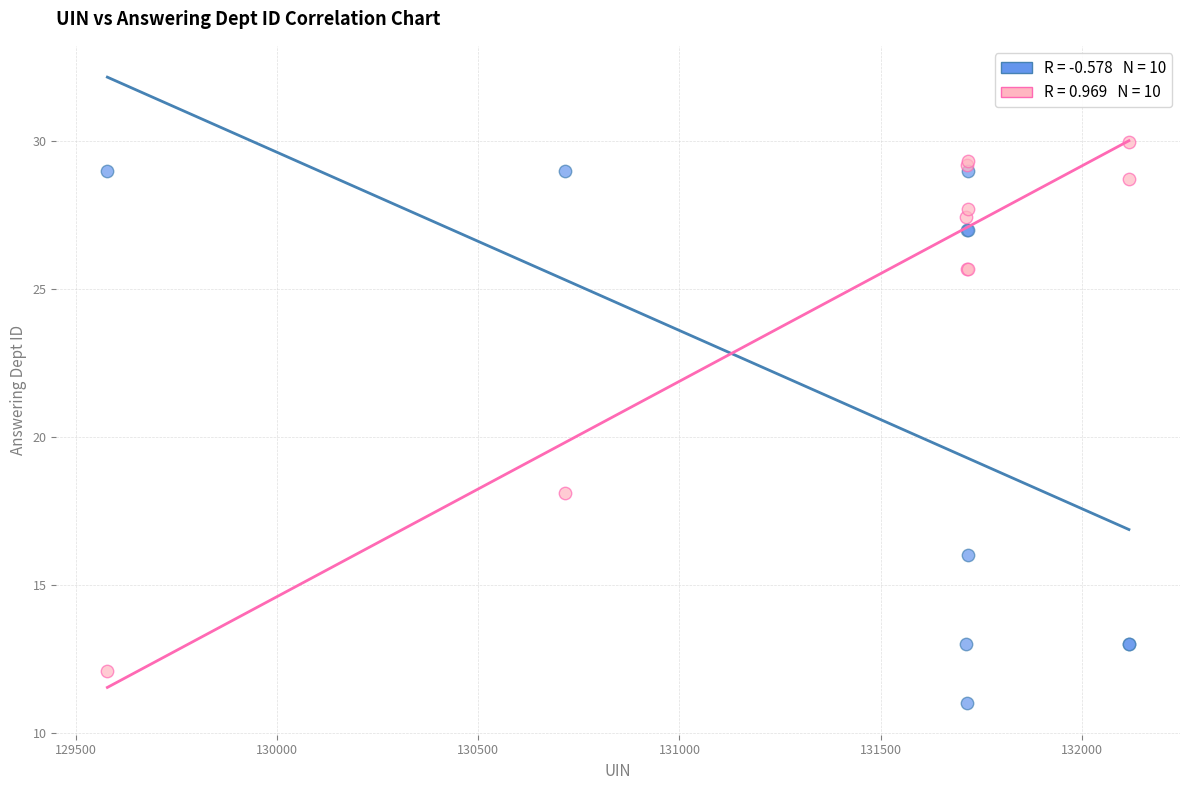

Across all series, what Y value is closest to 20?

18.1